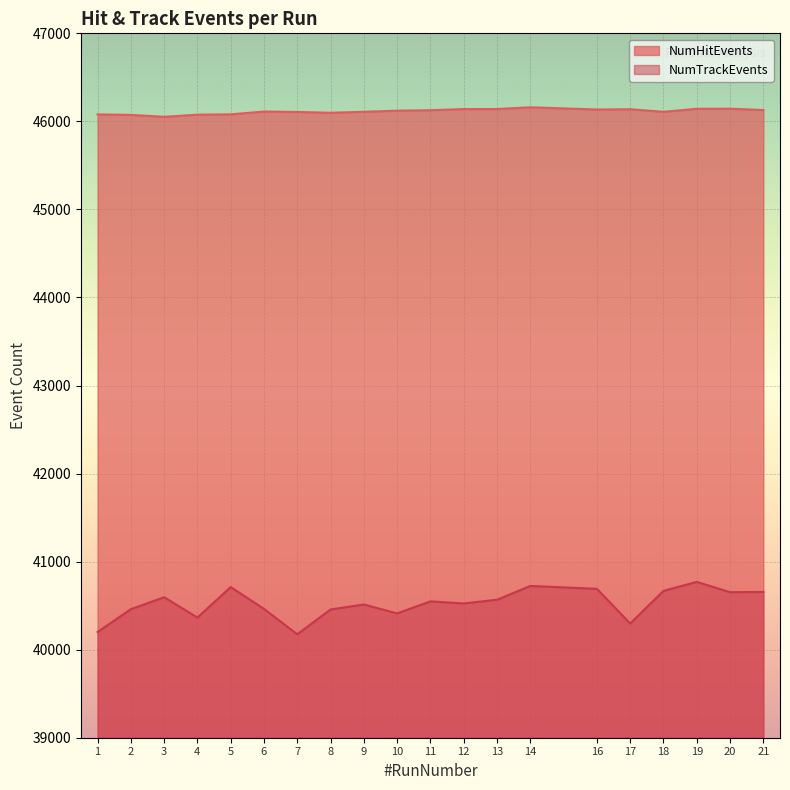

What is the difference between the NumHitEvents values at 8 and 1?

19